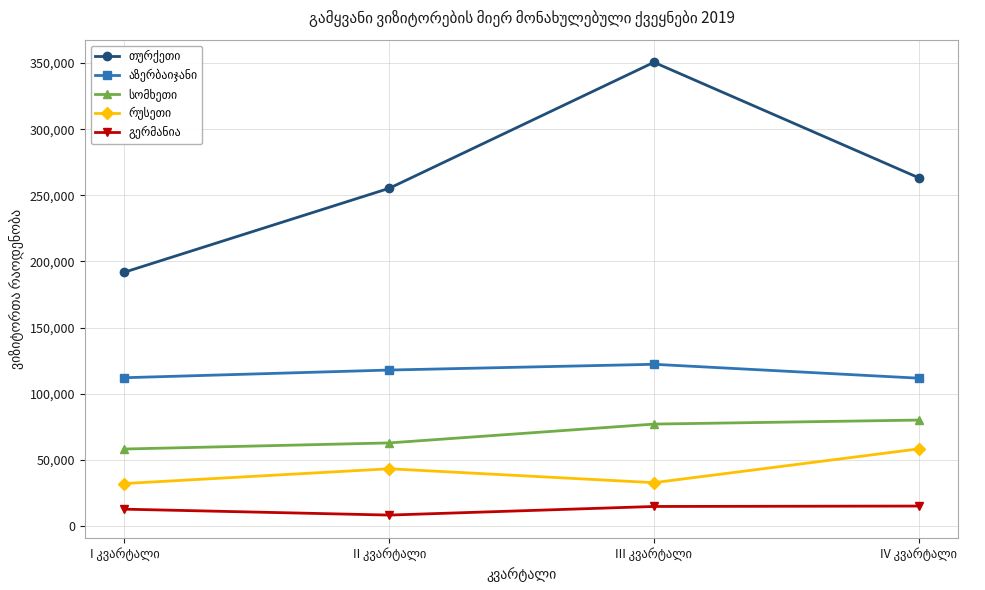

What is the greatest value displayed?

350537